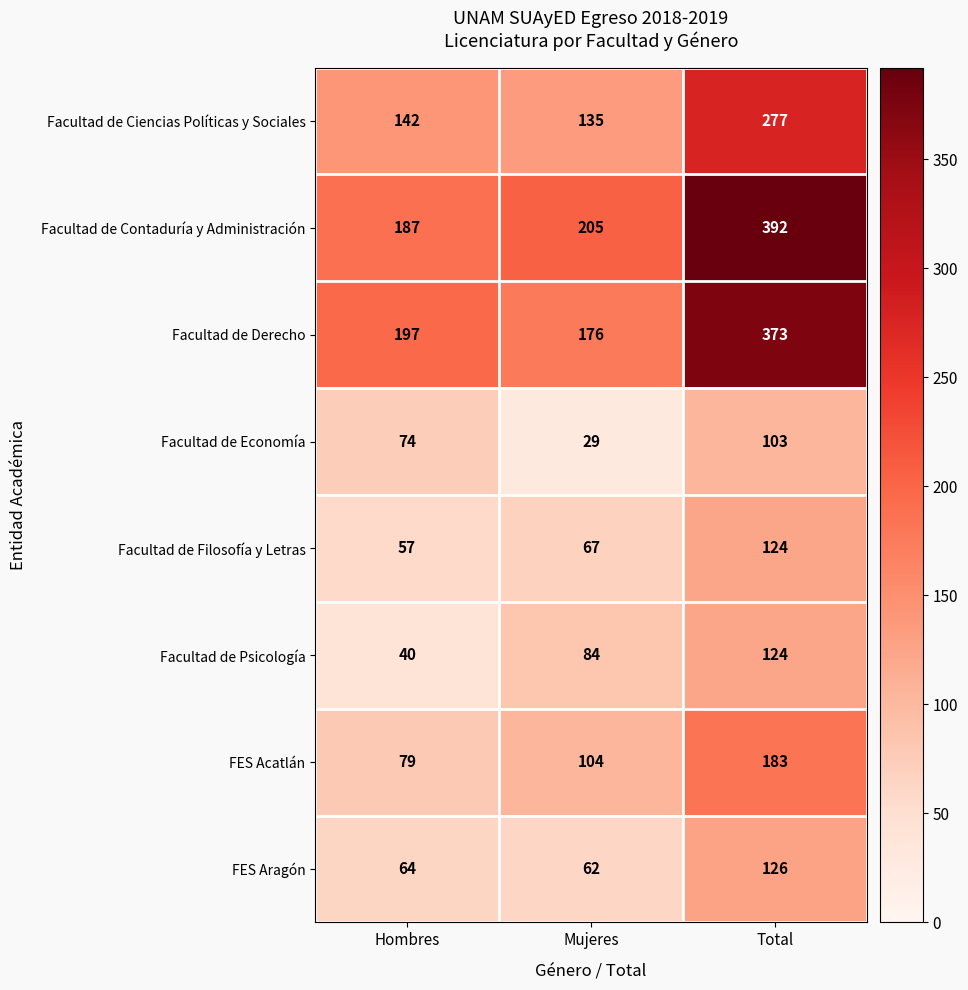

How many data points in Facultad de Filosofía y Letras are less than 67?

1